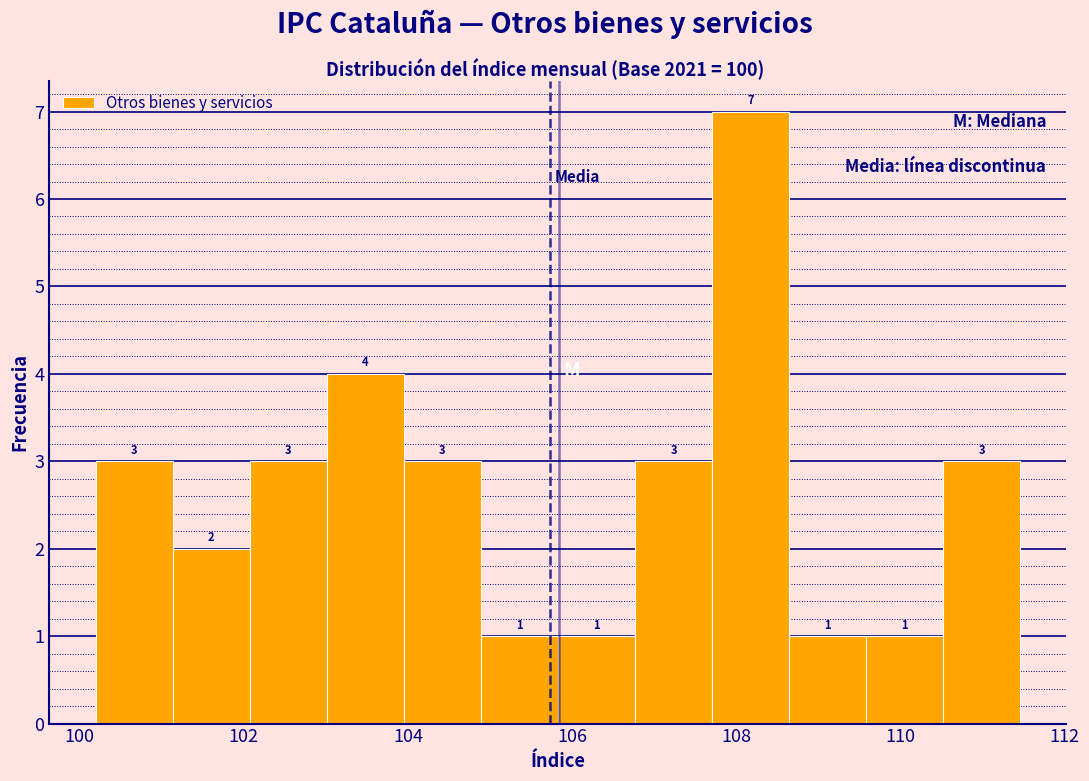

What is the height of the bar covering 104.0 to 104.8 on the x-axis? The bar edges are not printed on the chart, so give them approximately, as read against the axis.

3